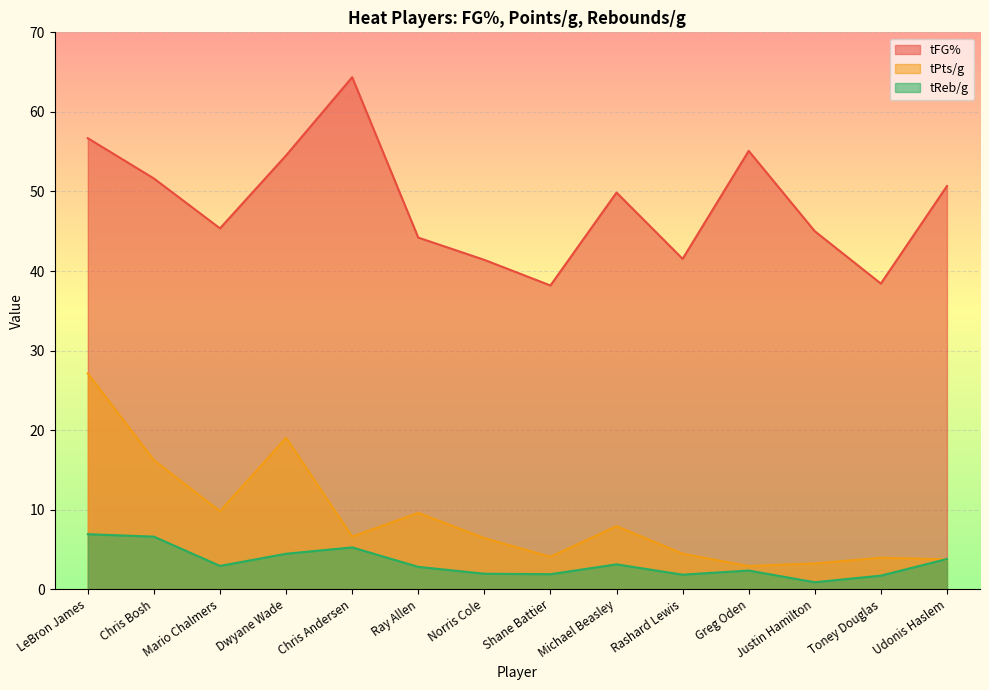

What is the highest value of the tReb/g series?

6.9